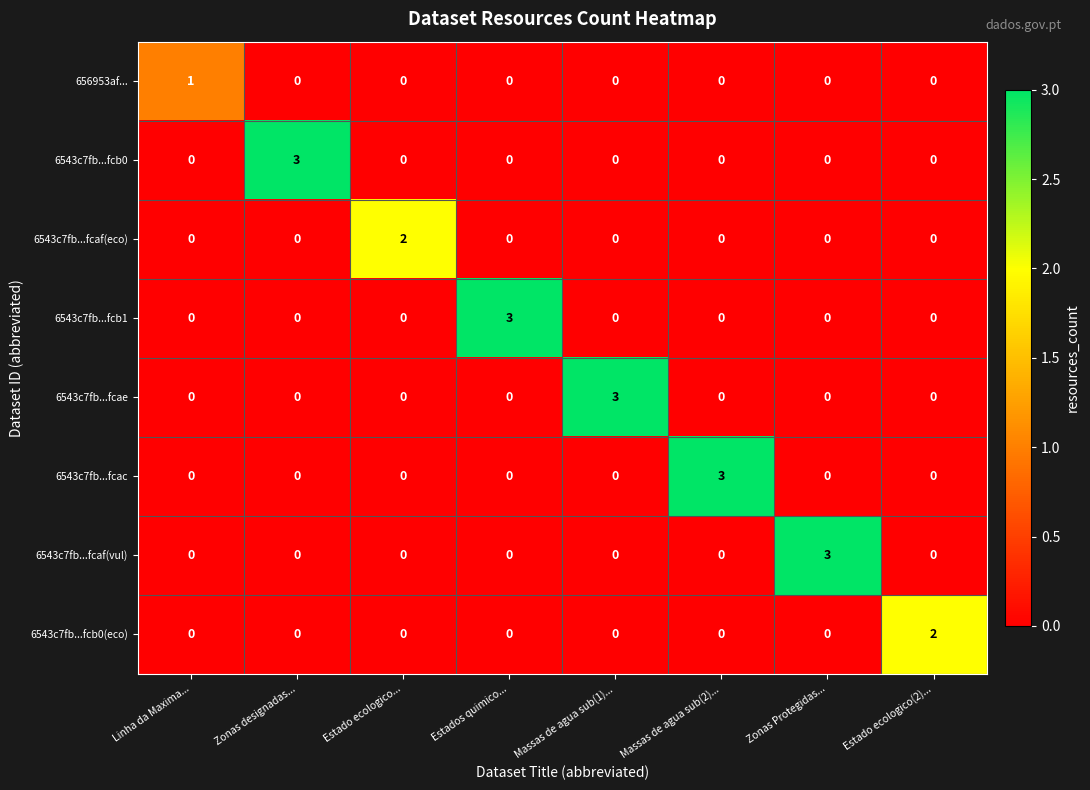

True or false: 6543c7fb...fcac has a value of 1 at Massas de agua sub(2)....

False